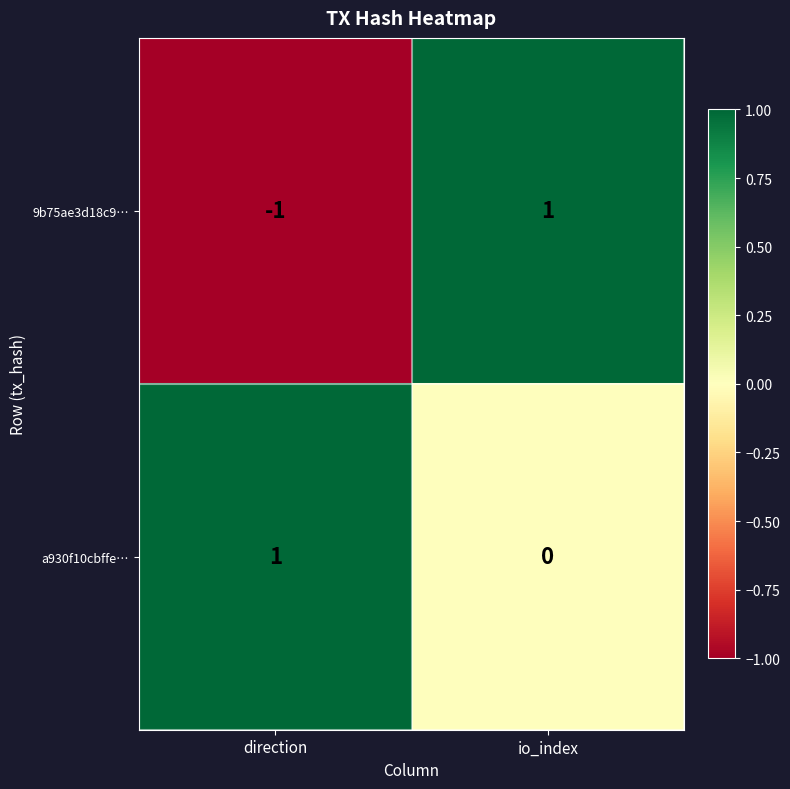

Which series changed the most between direction and io_index?

9b75ae3d18c9…